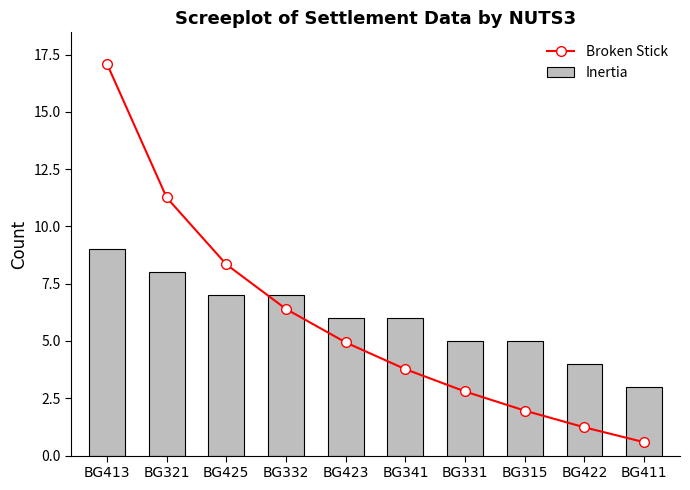

Is it true that Inertia equals 11.6 at BG321?

False